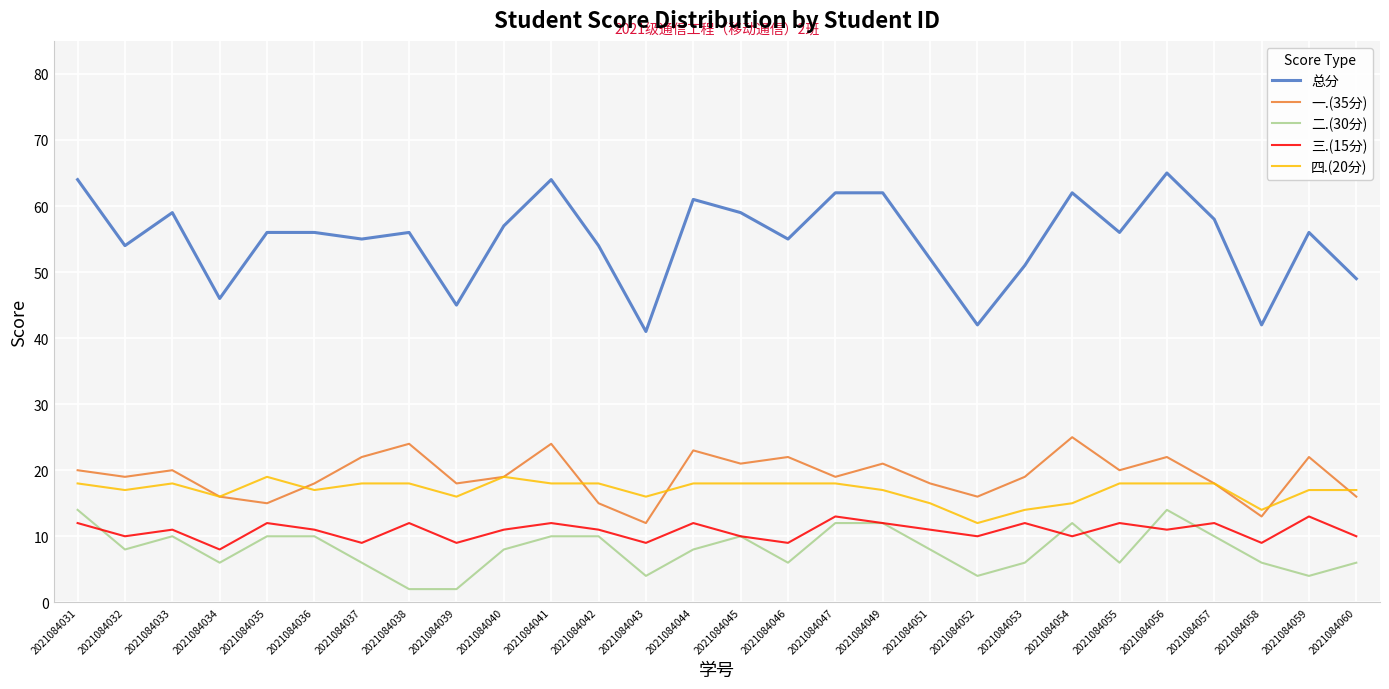

What is the highest value of the 一.(35分) series?

25